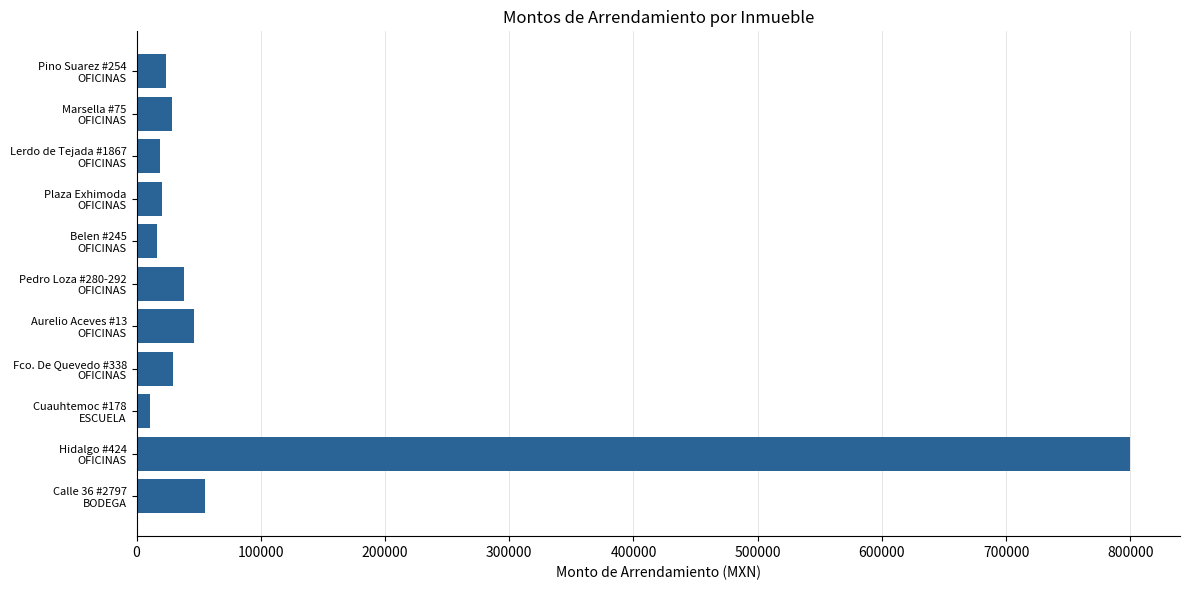

What is the greatest value displayed?

800000.0